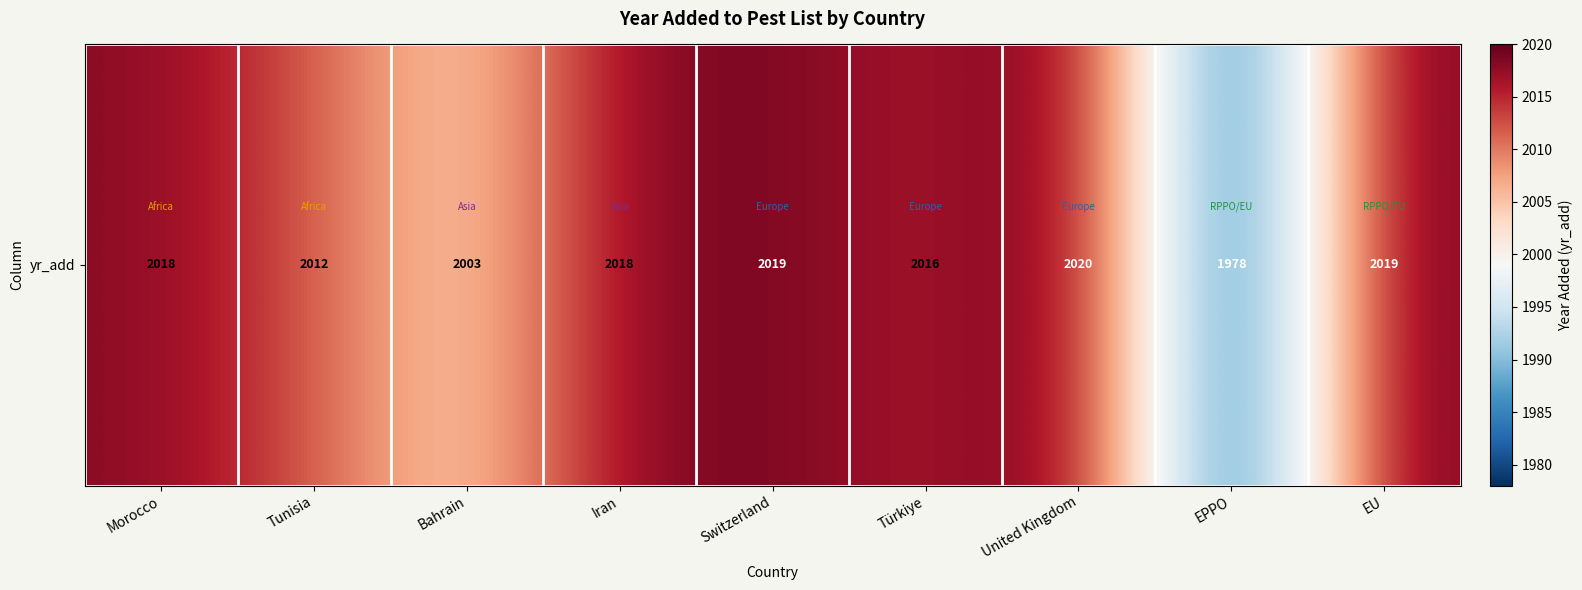

What is the minimum value shown in the chart?

1978